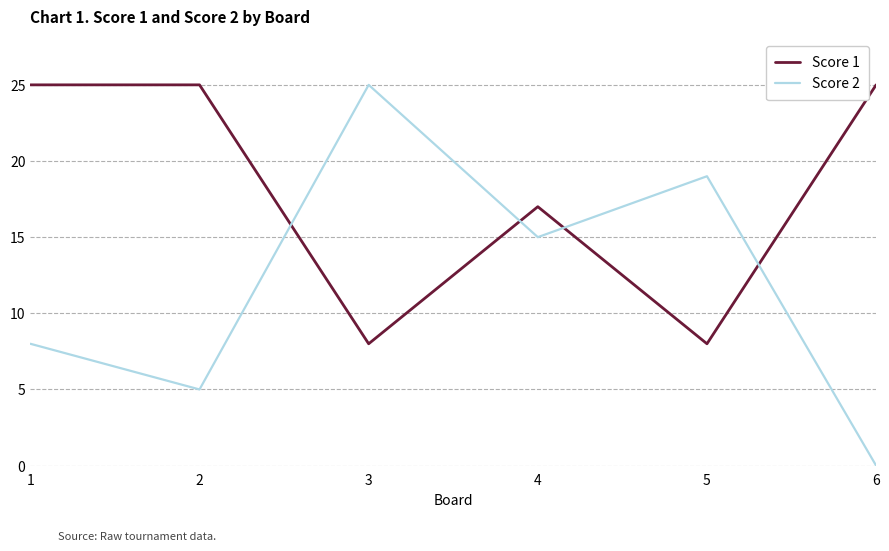

True or false: Score 2 has a value of 5 at 2.

True